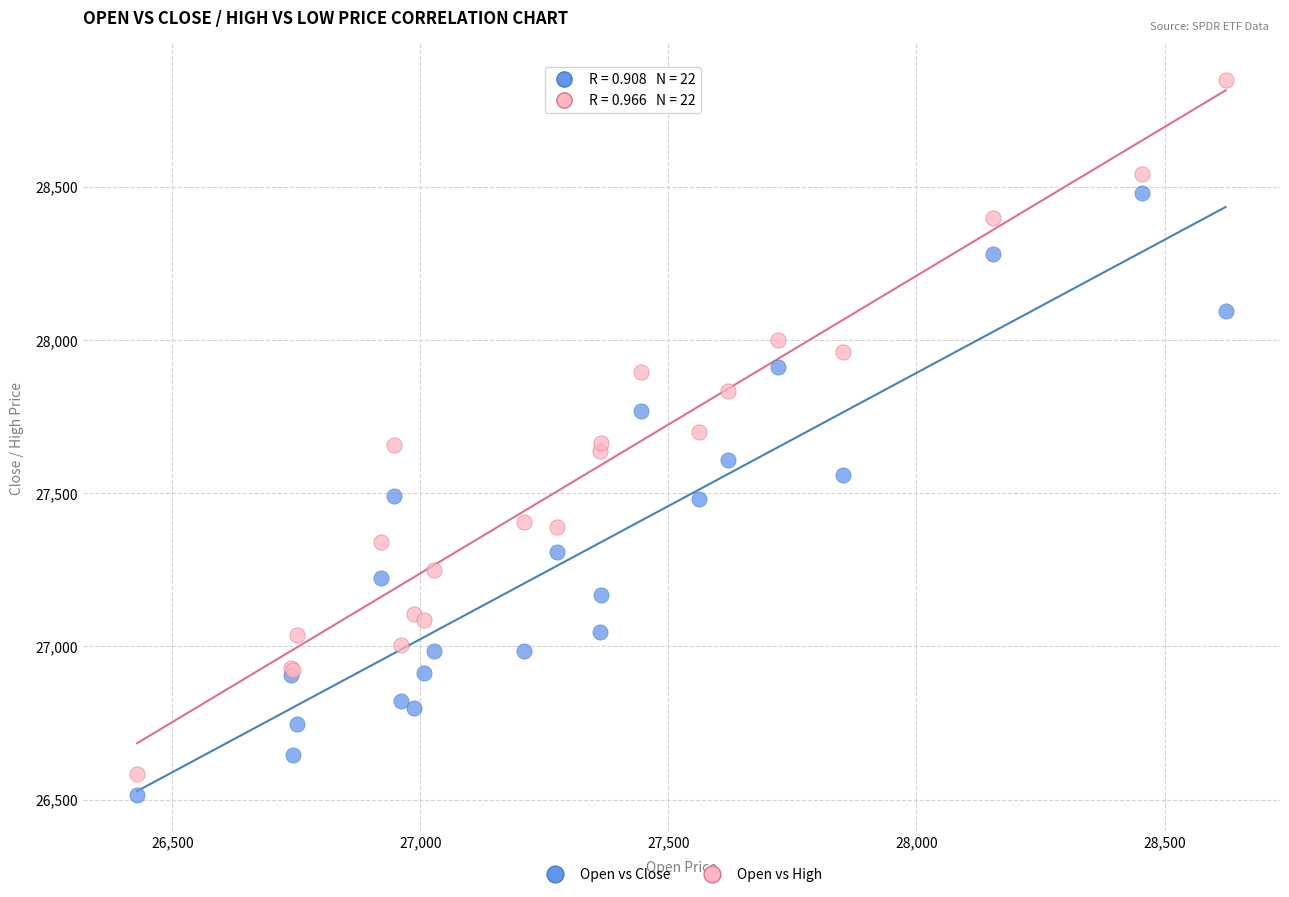

Which series reaches the maximum Y coordinate?

Open vs High